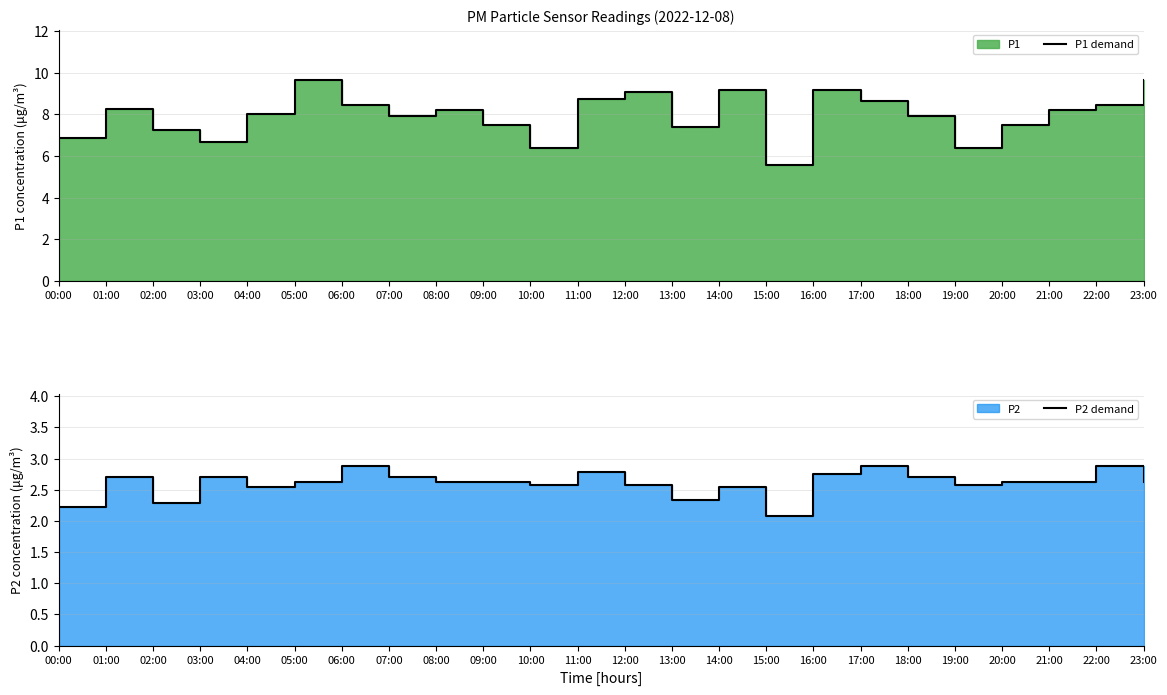

True or false: P1 demand has more than 2 interior local peaks.

True